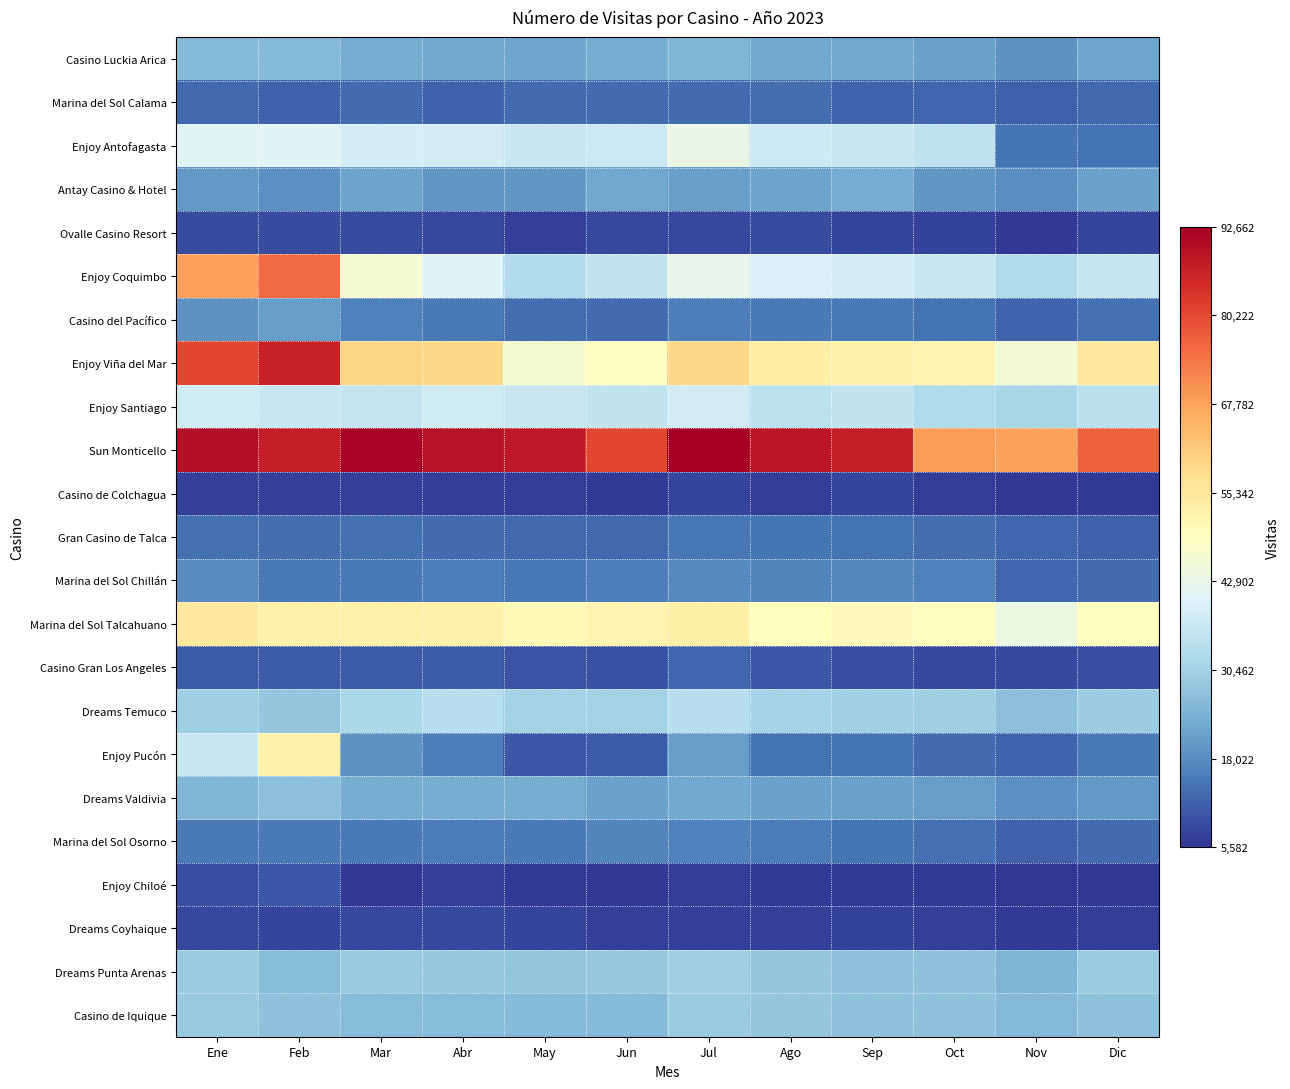

Between Oct and Nov, which series saw the biggest shift?

Enjoy Antofagasta